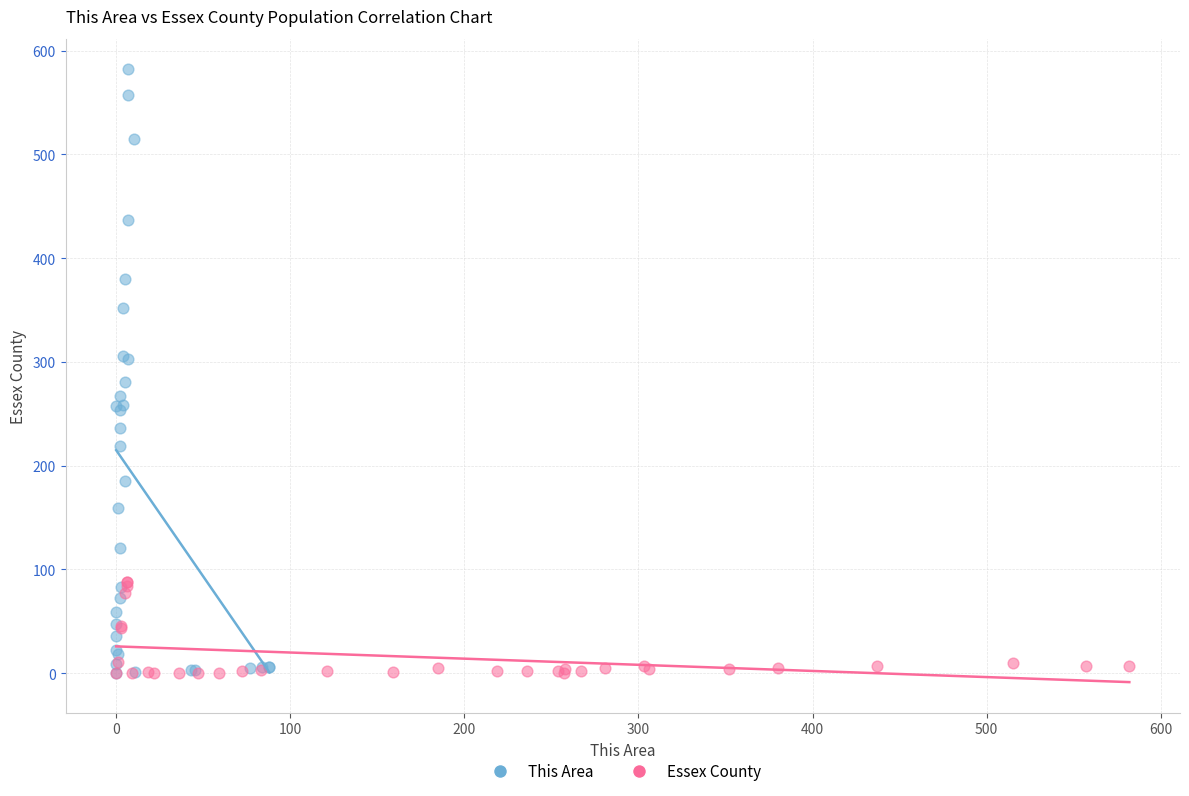

What are all the series names shown in the legend?

This Area, Essex County